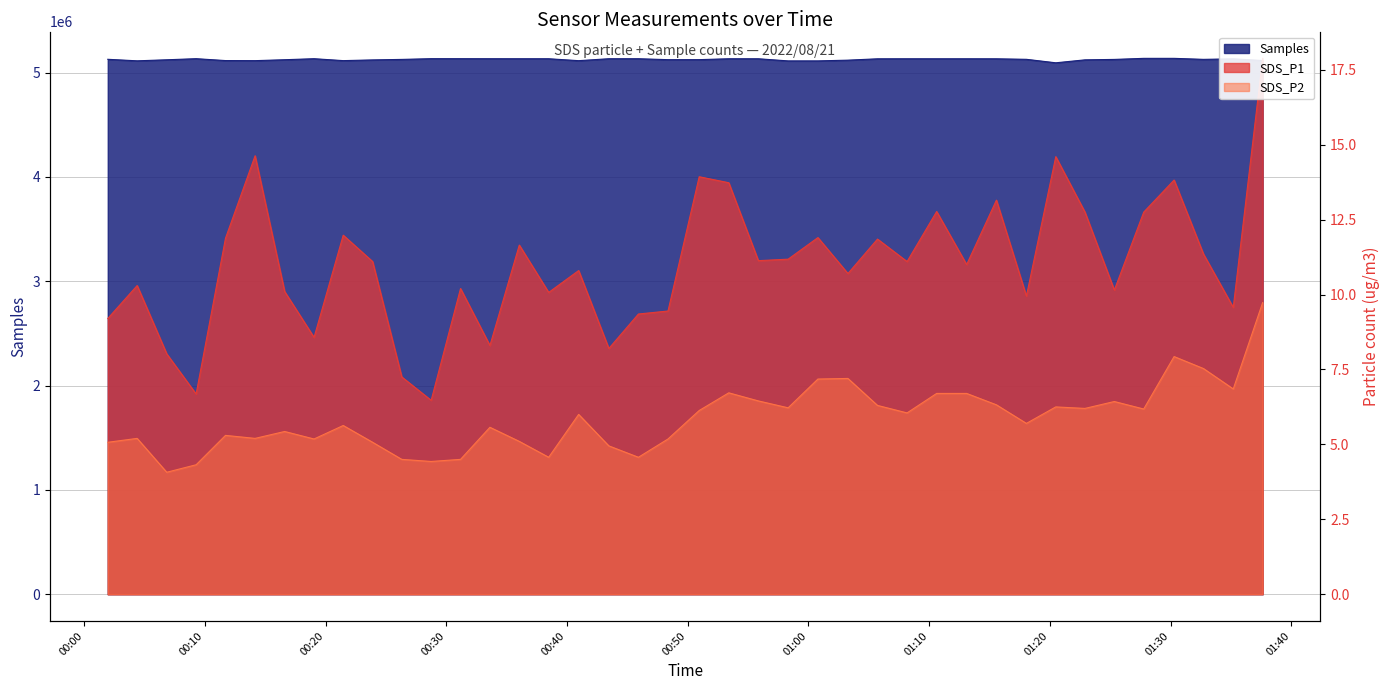

How many lines are shown in the chart?

3